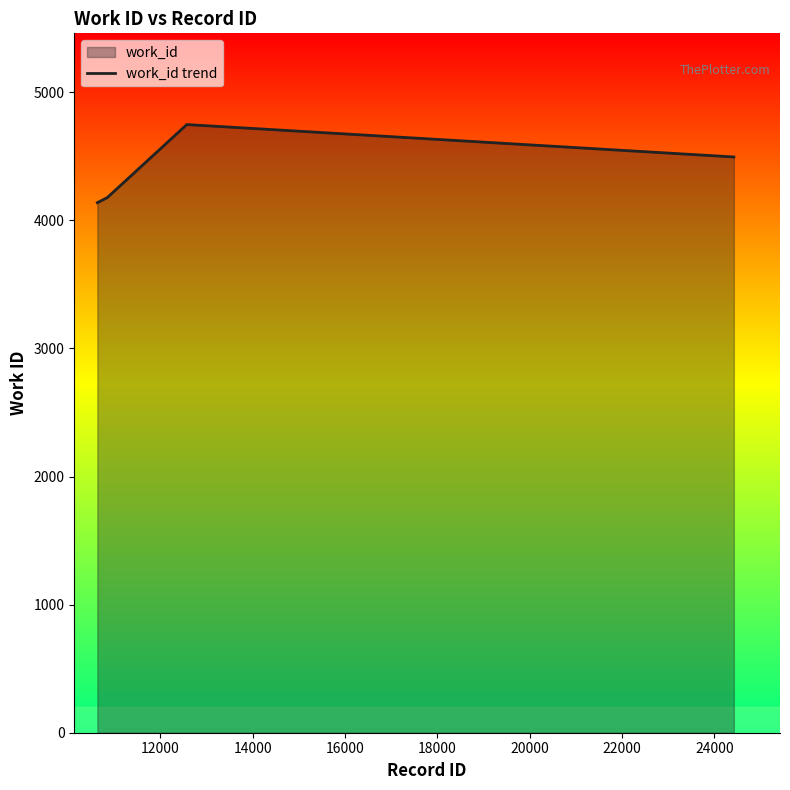

What is the smallest value displayed?

4138